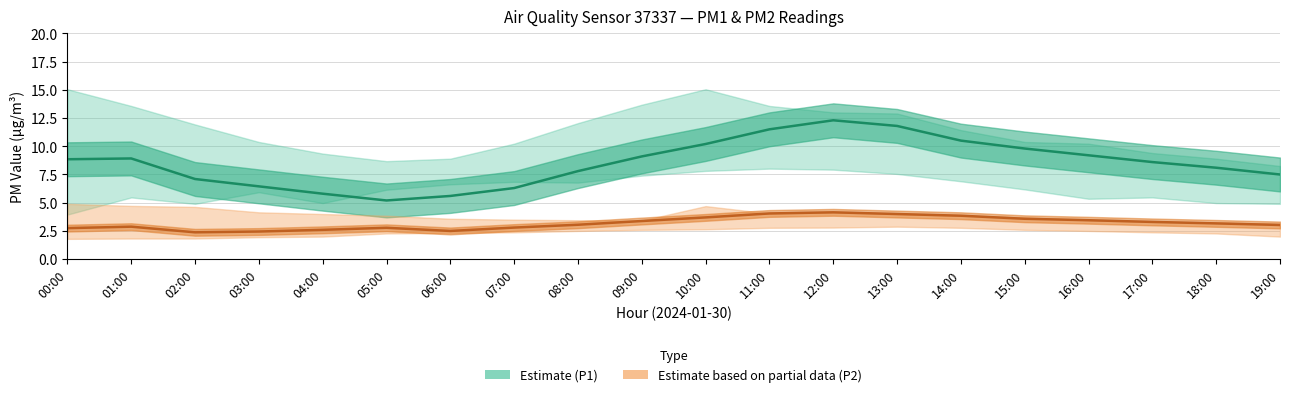

At which category does P2 estimate reach its first local peak?

01:00